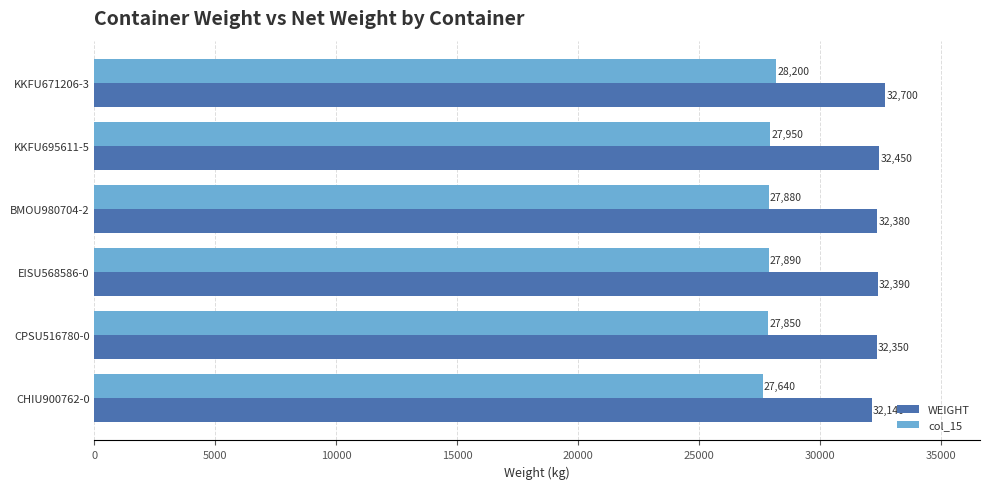

At which category is the sum across all series the highest?

KKFU671206-3